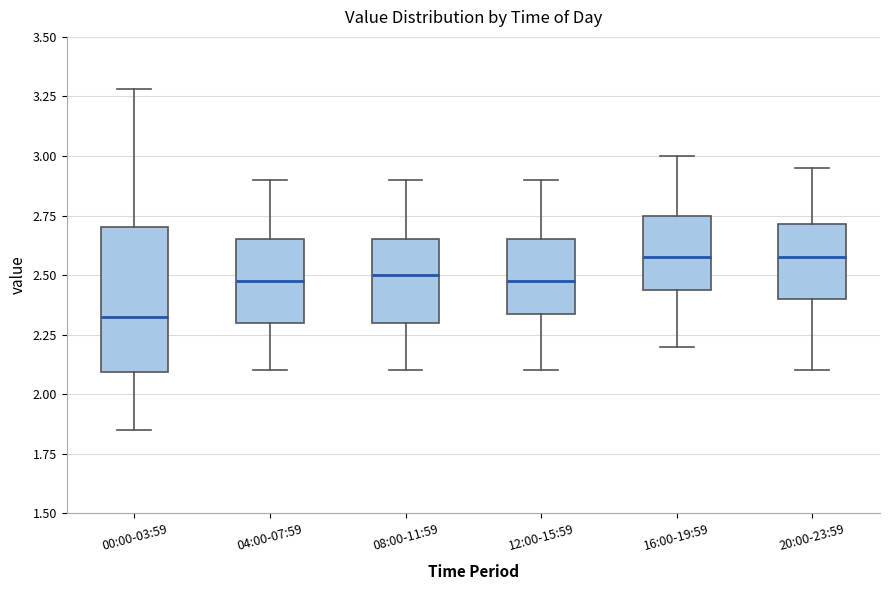

Where is the lower edge of the box for 12:00-15:59 on the y-axis? The values are not printed on the chart, so give them approximately, as read against the axis.

2.35